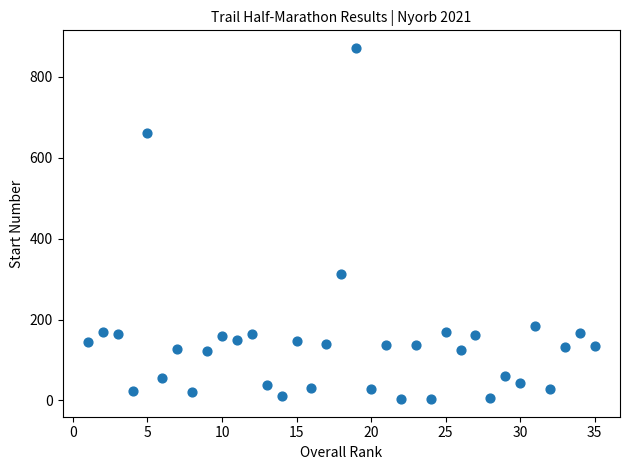

What Y value in the scatter plot is closest to 437?

313